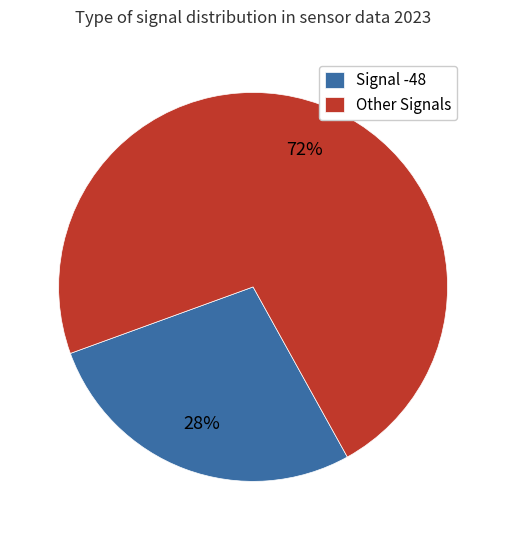

Do Signal -48 and Other Signals together represent more than half of the pie?

Yes